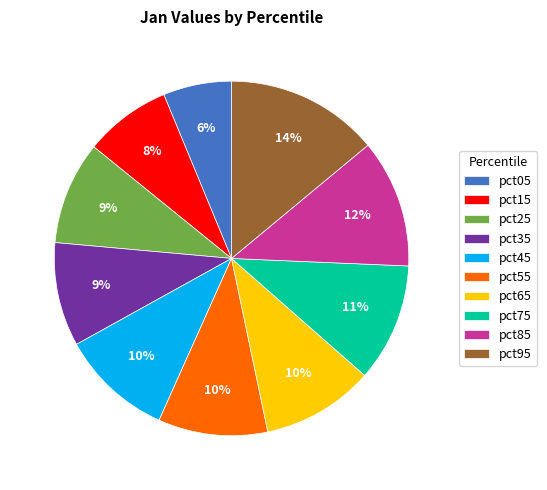

Is pct65 the majority of the pie?

No